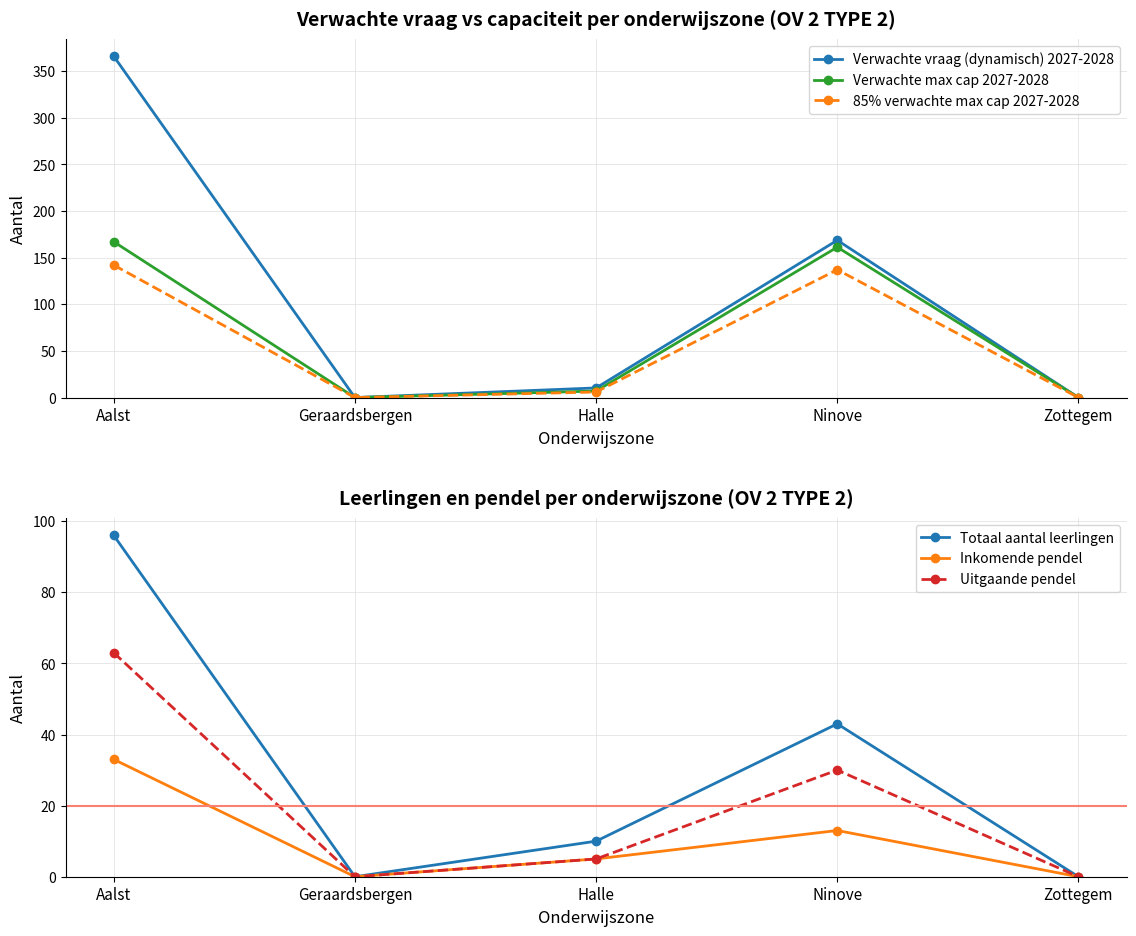

True or false: Totaal aantal leerlingen has more than 1 interior local peaks.

False